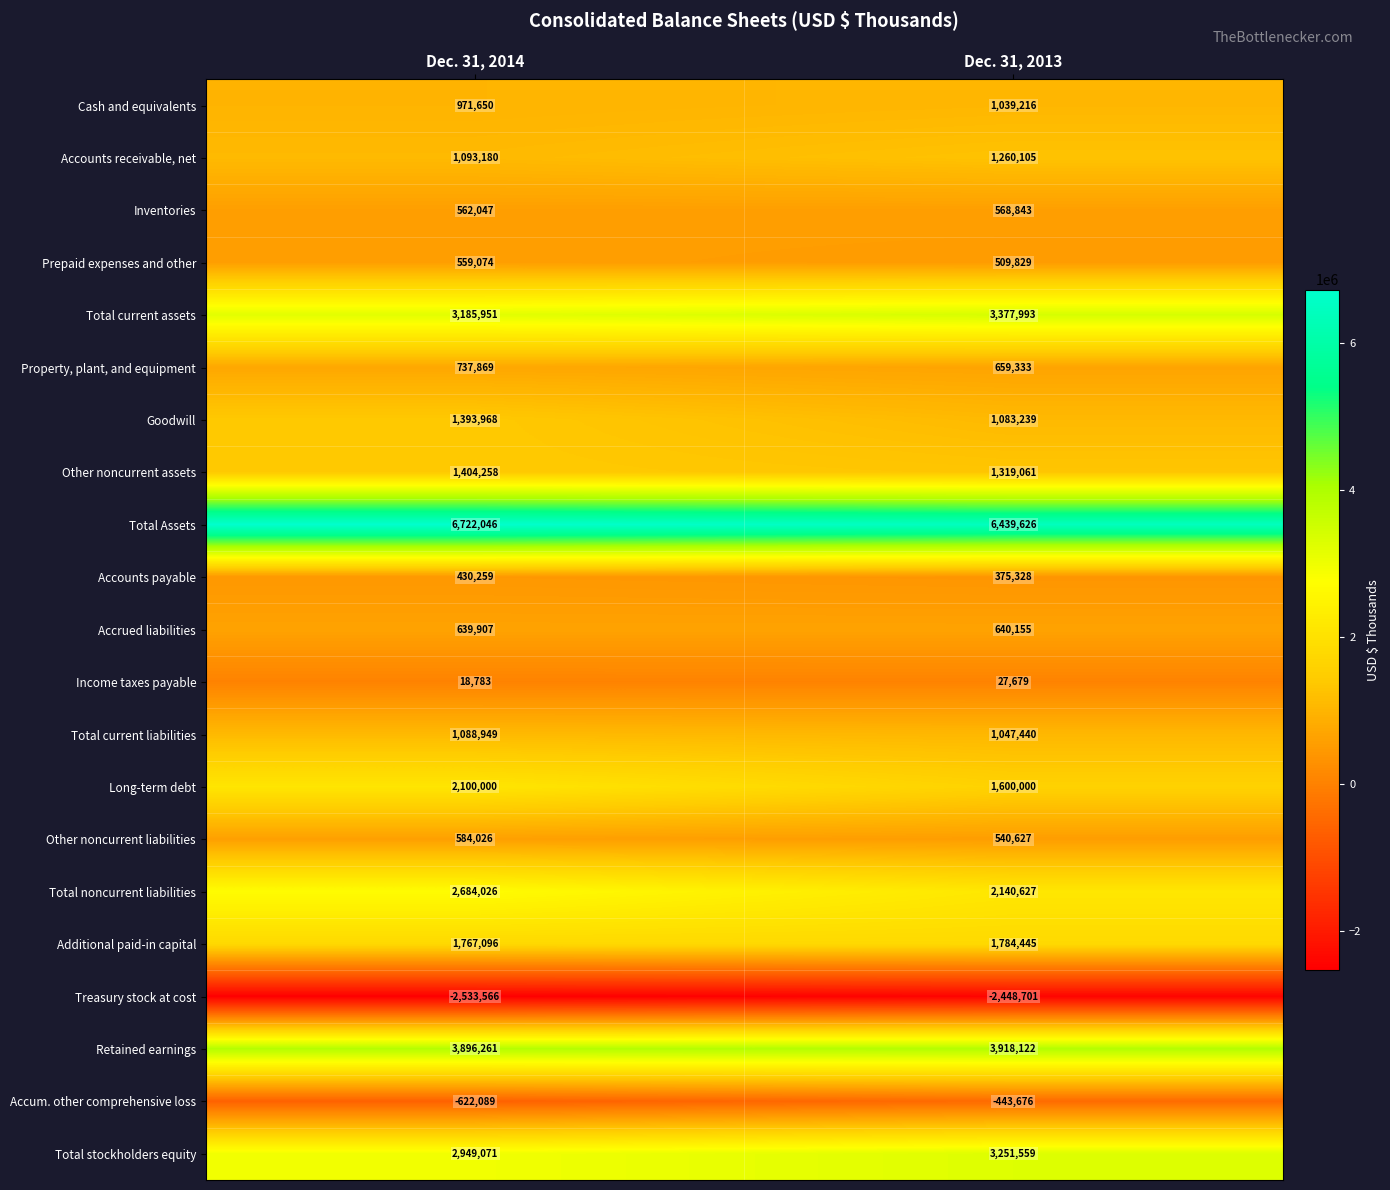

What is the difference between the highest and lowest values at Dec. 31, 2013?

8888327